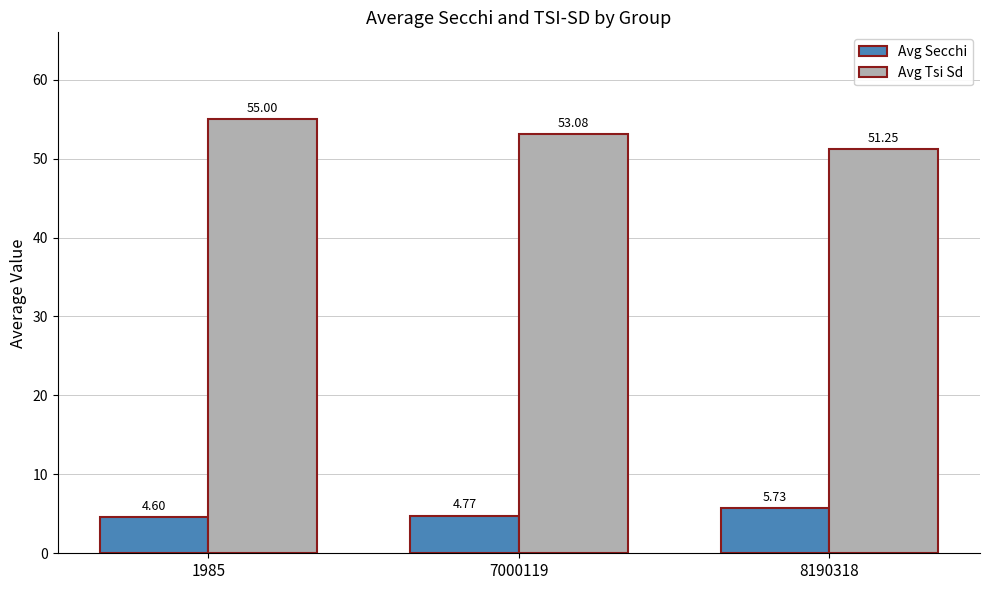

True or false: Avg Secchi has a value of 4.6 at 1985.

True